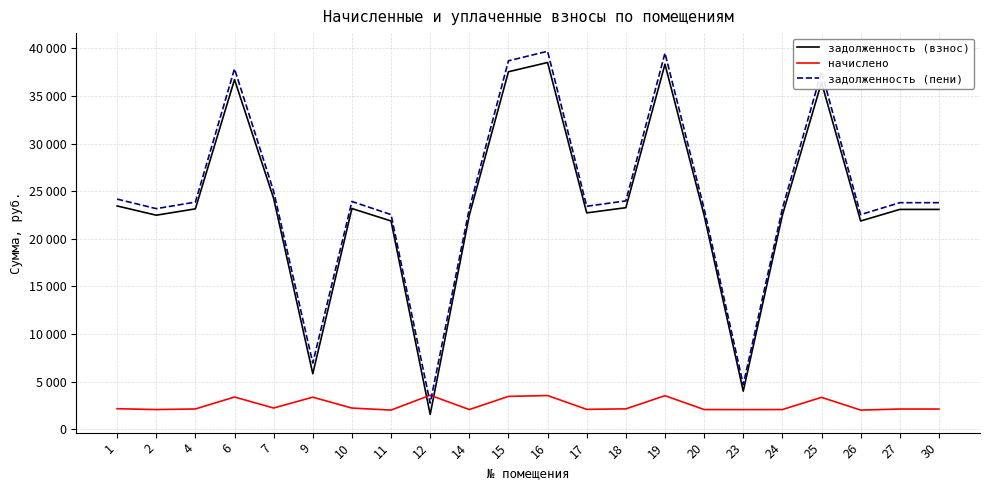

What is the difference between the second highest and minimum values in the задолженность (взнос) series?

36788.5